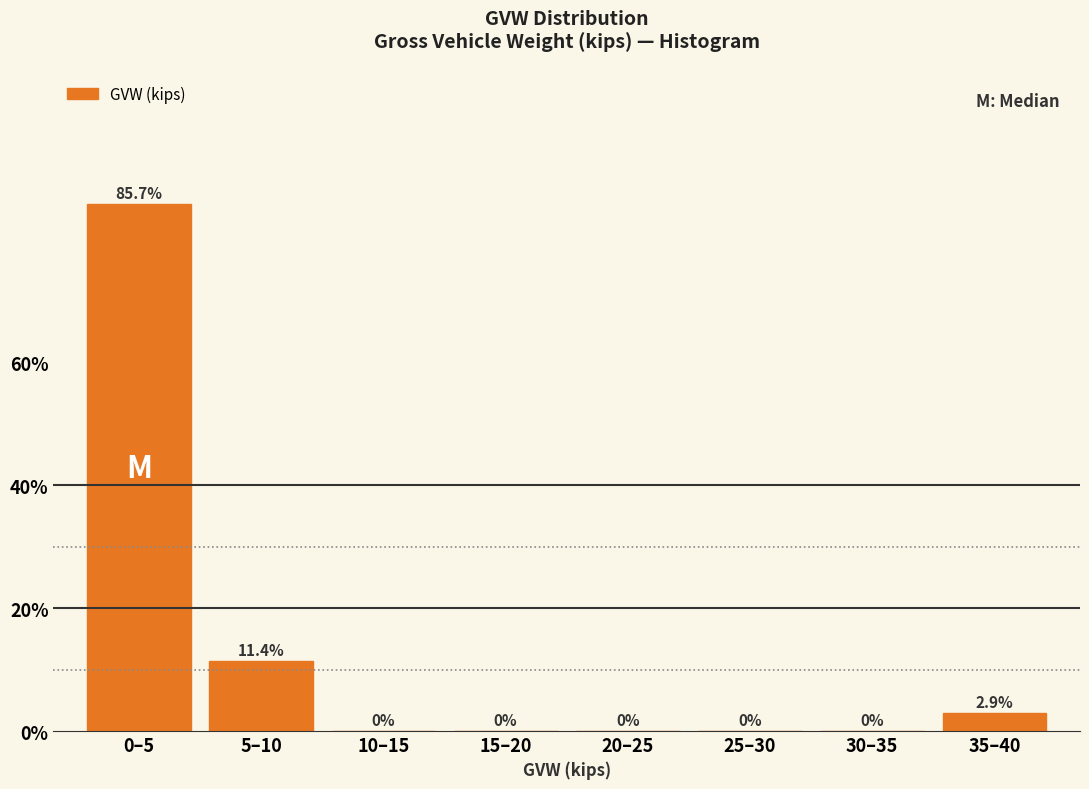

Reading left to right, extract all data points from this chart.

0–5=85.7	5–10=11.4	10–15=0.0	15–20=0.0	20–25=0.0	25–30=0.0	30–35=0.0	35–40=2.9